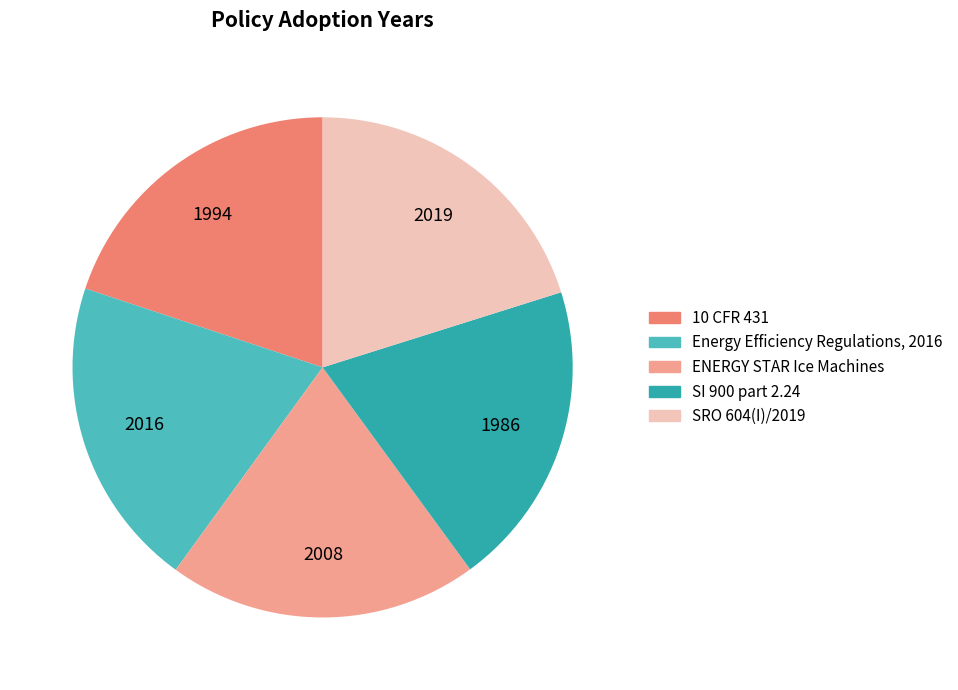

What is the change in value from 10 CFR 431 to ENERGY STAR Ice Machines?

+14